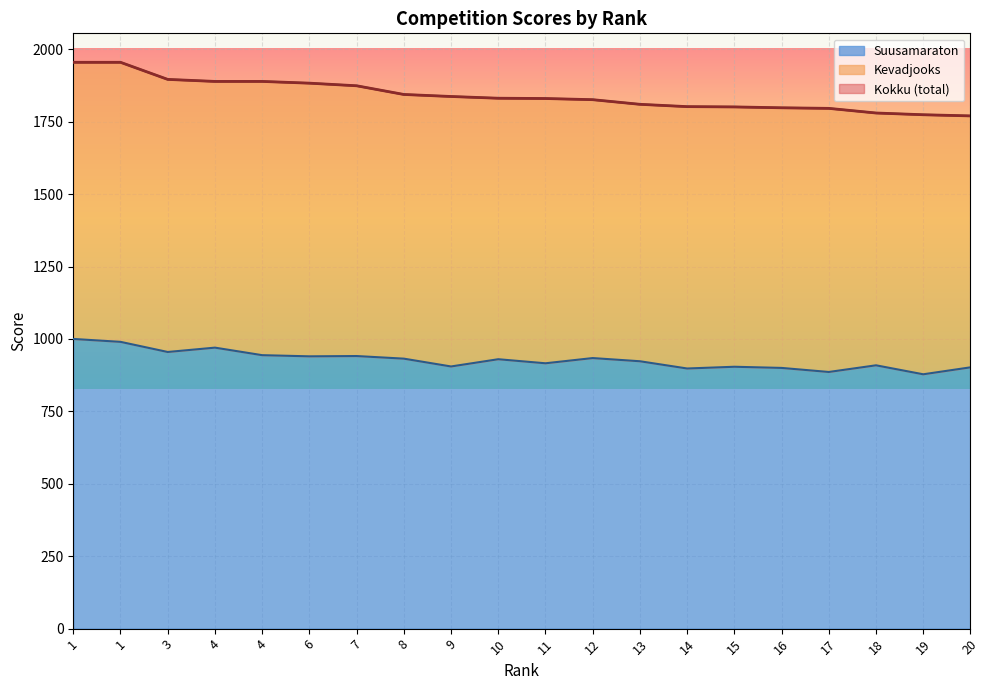

What is the sum of the Kokku values at 16 and 11?

3628